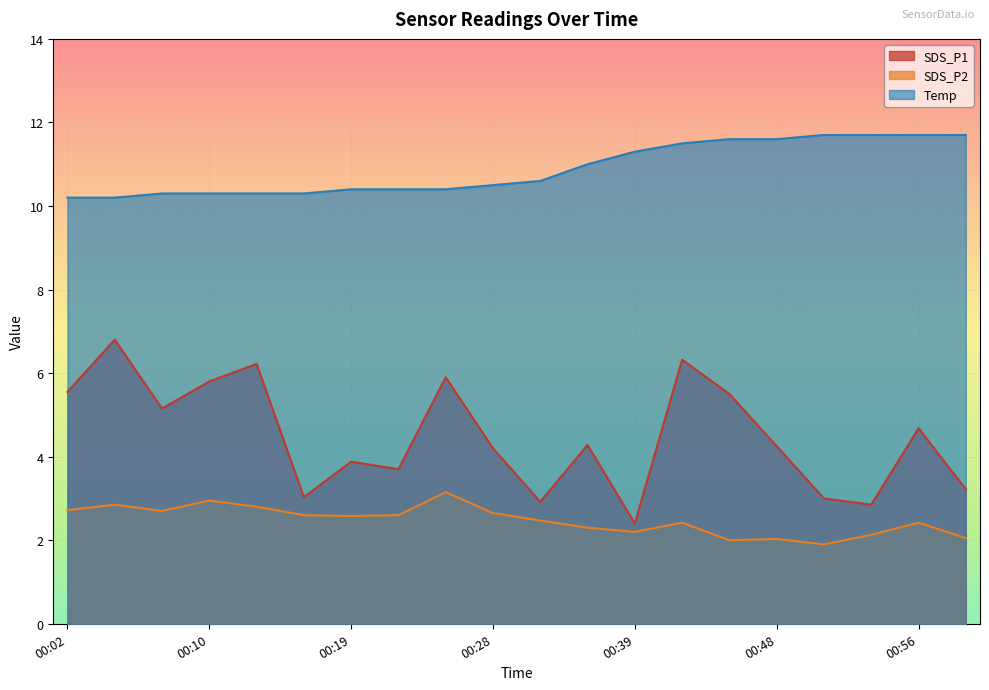

At which label does SDS_P1 reach its peak?

00:05